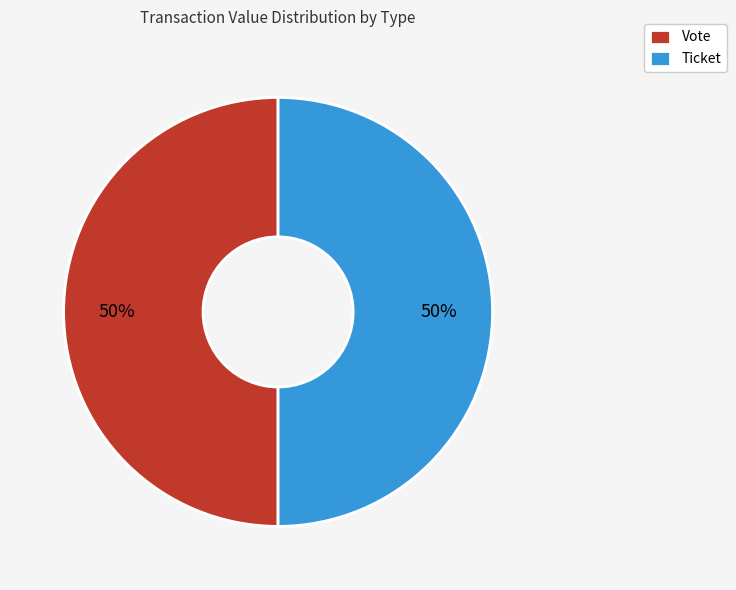

Approximately how many times larger is the value at Ticket compared to Vote?

1.0